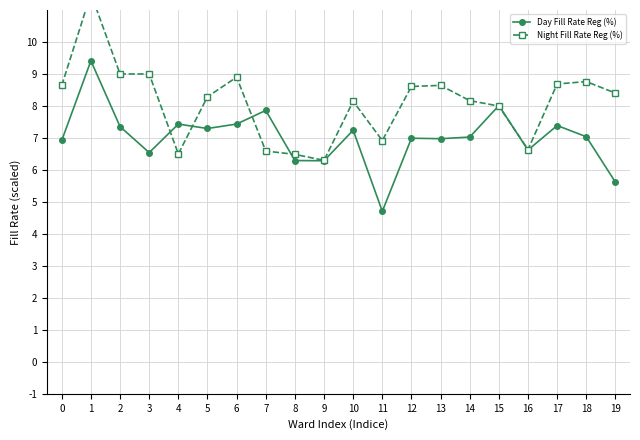

At 6, list the series in order from smallest to largest.

Day Fill Rate Reg (%), Night Fill Rate Reg (%)